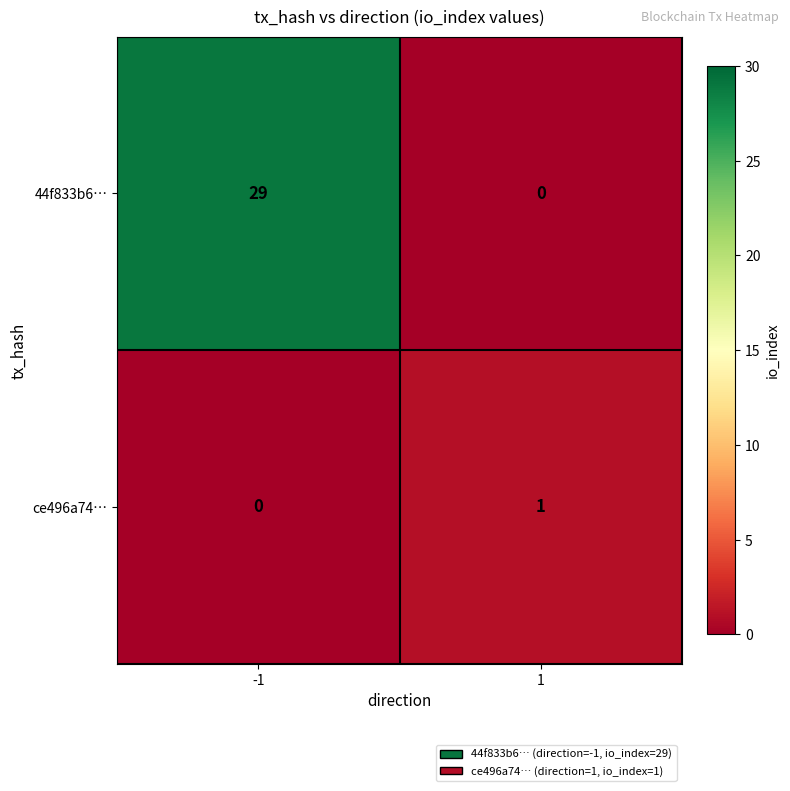

What is the difference between the maximum and minimum values in the 44f833b6… series?

29